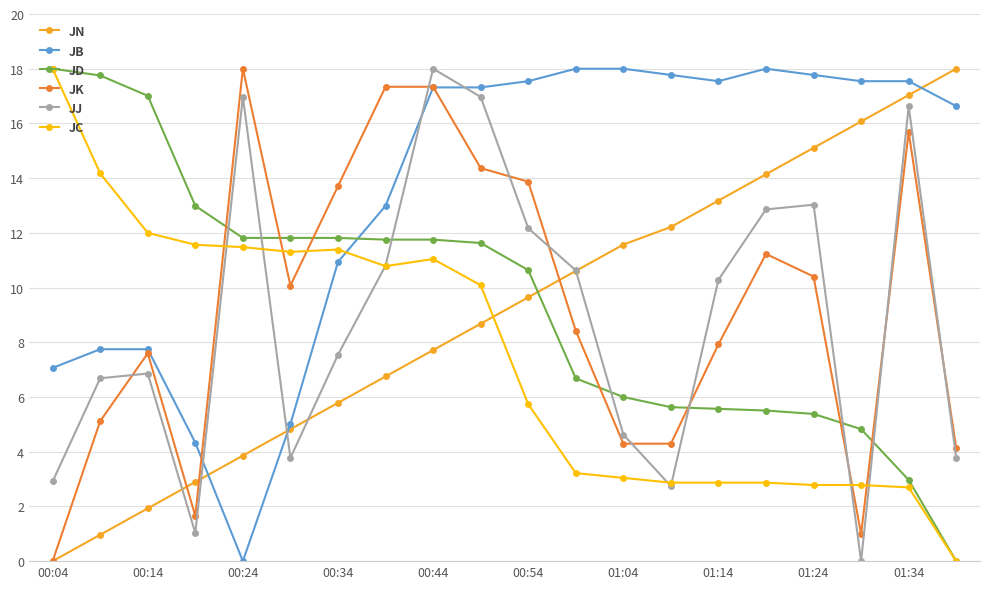

Which series ends up on top after the final intersection of JB and JD?

JB